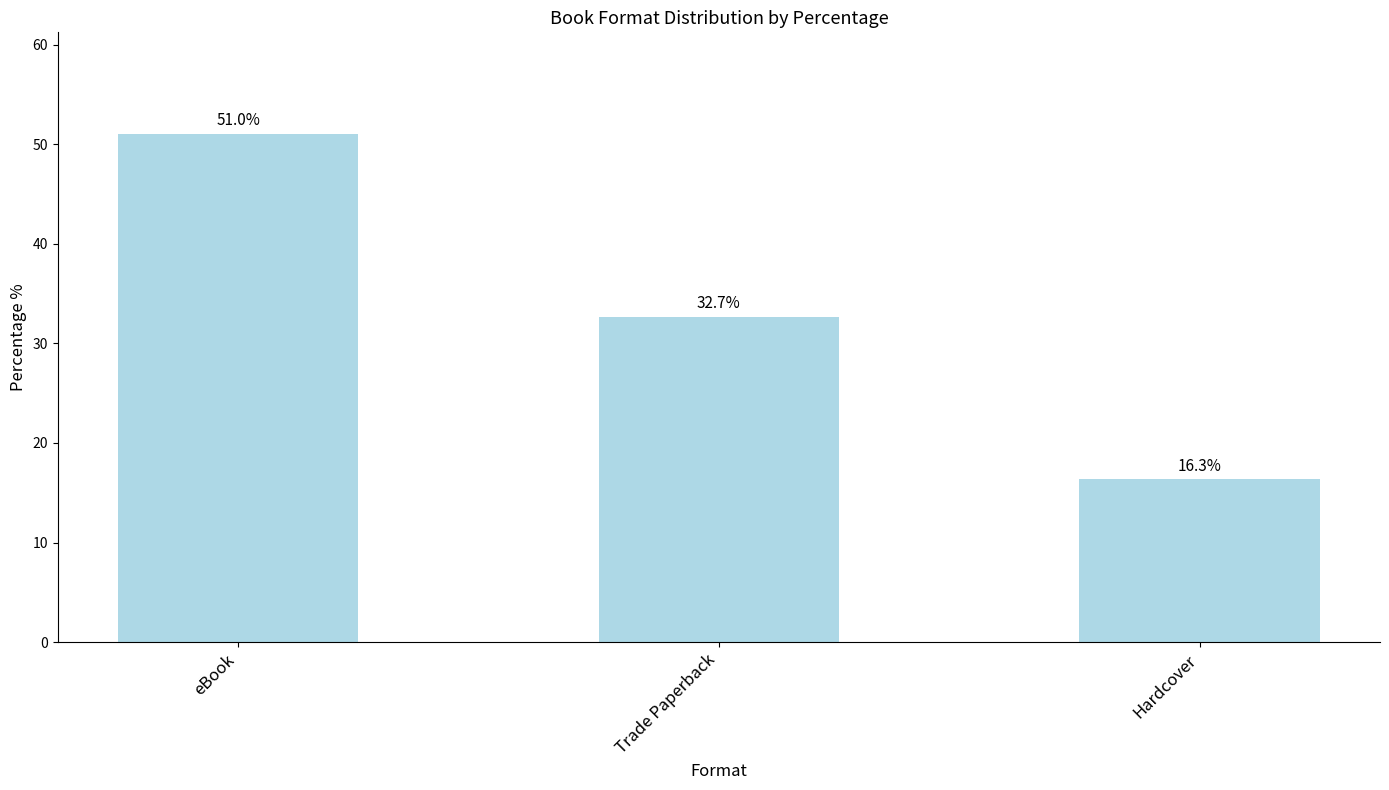

Reading left to right, transcribe all the data shown in this chart.

51.0	32.7	16.3